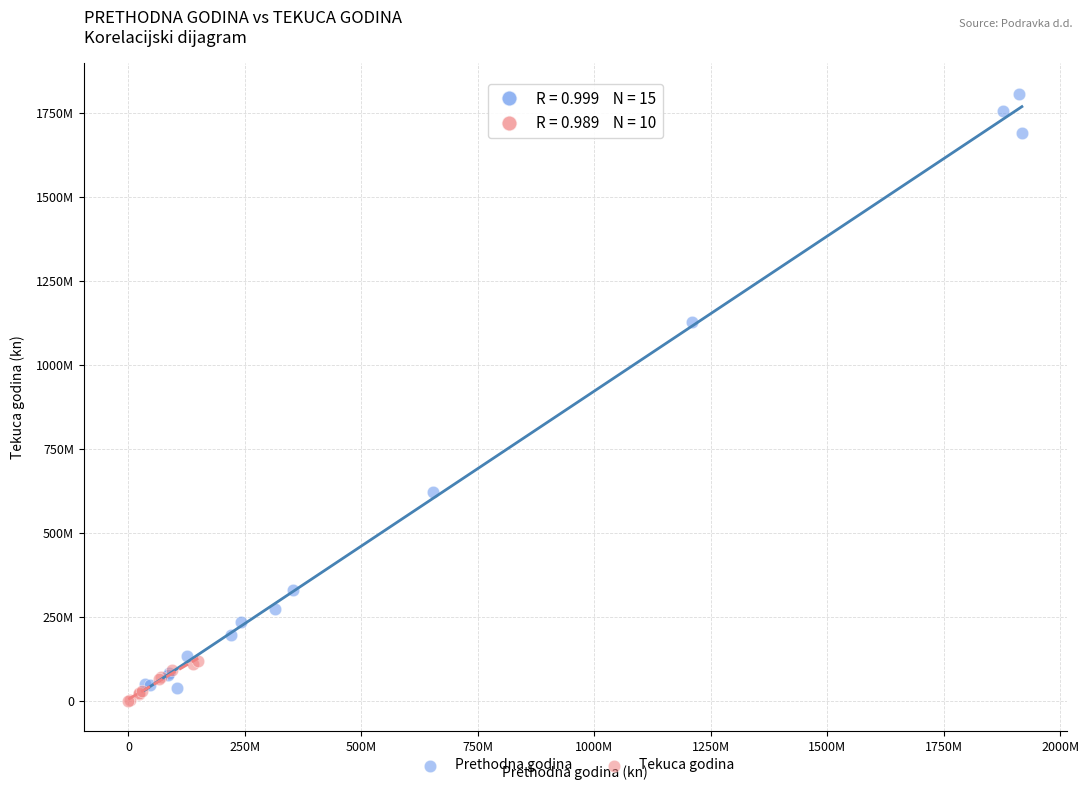

What are all the series names shown in the legend?

Prethodna godina, Tekuca godina